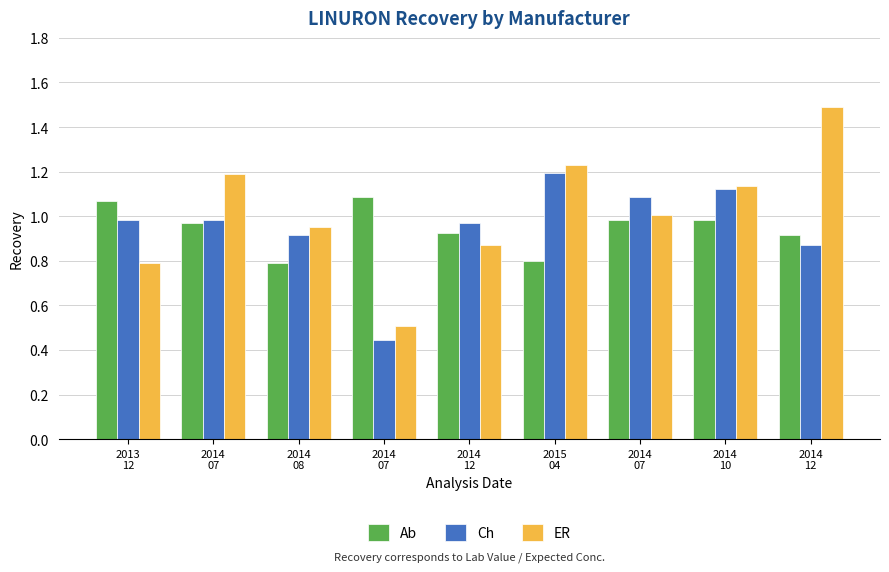

What is the difference between the maximum and minimum values in the Ab series?

0.3